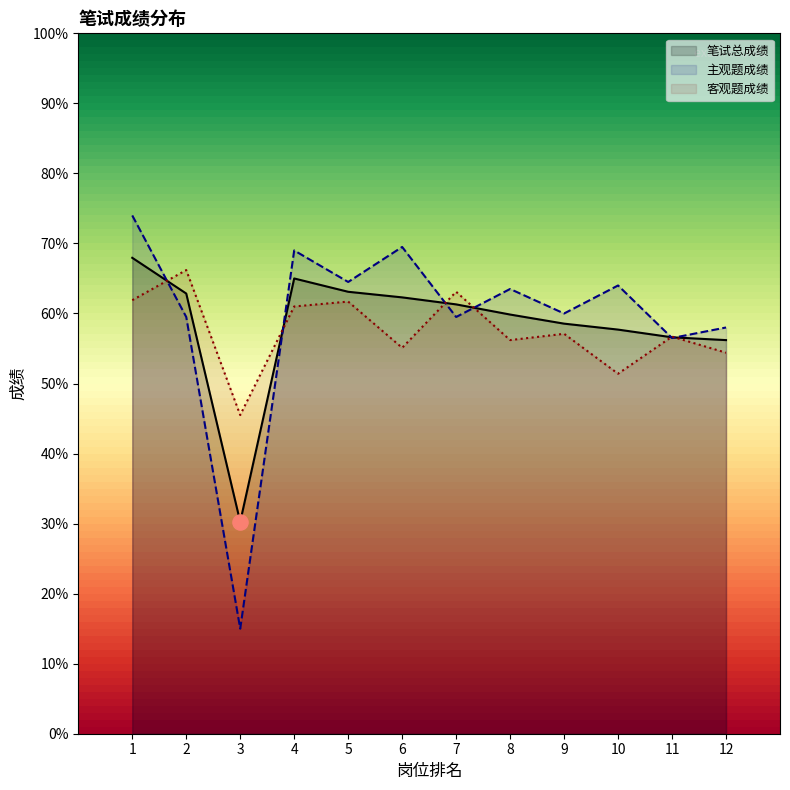

Which series reaches the minimum Y coordinate?

主观题成绩